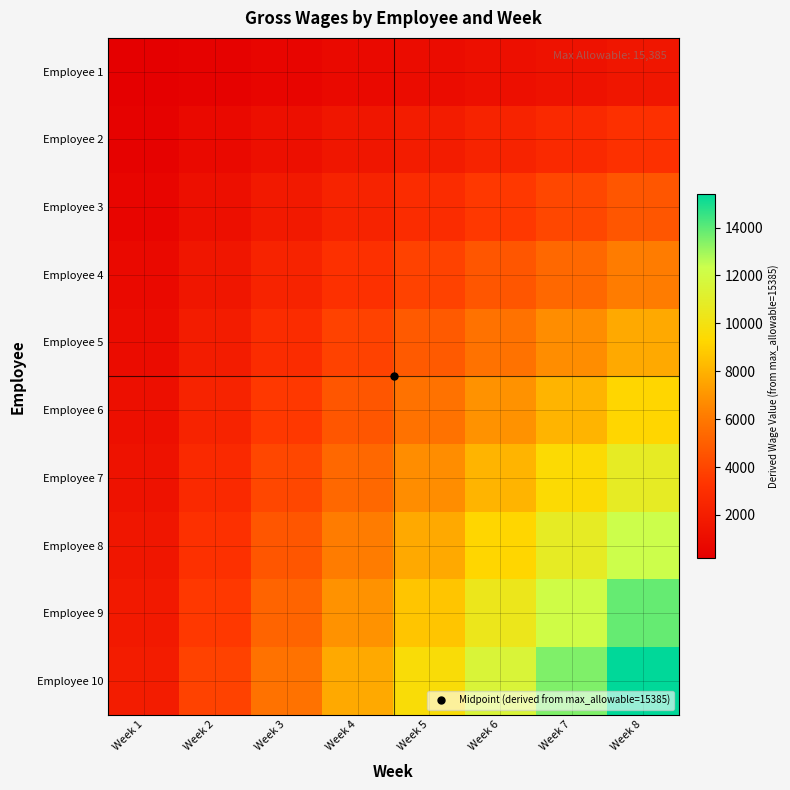

Reading right to left, what are all the values shown in this chart?

Employee 1: Week 8=1538.5	Week 7=1346.2	Week 6=1153.9	Week 5=961.6	Week 4=769.2	Week 3=576.9	Week 2=384.6	Week 1=192.3
Employee 2: Week 8=3077.0	Week 7=2692.4	Week 6=2307.8	Week 5=1923.1	Week 4=1538.5	Week 3=1153.9	Week 2=769.2	Week 1=384.6
Employee 3: Week 8=4615.5	Week 7=4038.6	Week 6=3461.6	Week 5=2884.7	Week 4=2307.8	Week 3=1730.8	Week 2=1153.9	Week 1=576.9
Employee 4: Week 8=6154.0	Week 7=5384.8	Week 6=4615.5	Week 5=3846.2	Week 4=3077.0	Week 3=2307.8	Week 2=1538.5	Week 1=769.2
Employee 5: Week 8=7692.5	Week 7=6730.9	Week 6=5769.4	Week 5=4807.8	Week 4=3846.2	Week 3=2884.7	Week 2=1923.1	Week 1=961.6
Employee 6: Week 8=9231.0	Week 7=8077.1	Week 6=6923.2	Week 5=5769.4	Week 4=4615.5	Week 3=3461.6	Week 2=2307.8	Week 1=1153.9
Employee 7: Week 8=10769.5	Week 7=9423.3	Week 6=8077.1	Week 5=6730.9	Week 4=5384.8	Week 3=4038.6	Week 2=2692.4	Week 1=1346.2
Employee 8: Week 8=12308.0	Week 7=10769.5	Week 6=9231.0	Week 5=7692.5	Week 4=6154.0	Week 3=4615.5	Week 2=3077.0	Week 1=1538.5
Employee 9: Week 8=13846.5	Week 7=12115.7	Week 6=10384.9	Week 5=8654.1	Week 4=6923.2	Week 3=5192.4	Week 2=3461.6	Week 1=1730.8
Employee 10: Week 8=15385.0	Week 7=13461.9	Week 6=11538.8	Week 5=9615.6	Week 4=7692.5	Week 3=5769.4	Week 2=3846.2	Week 1=1923.1